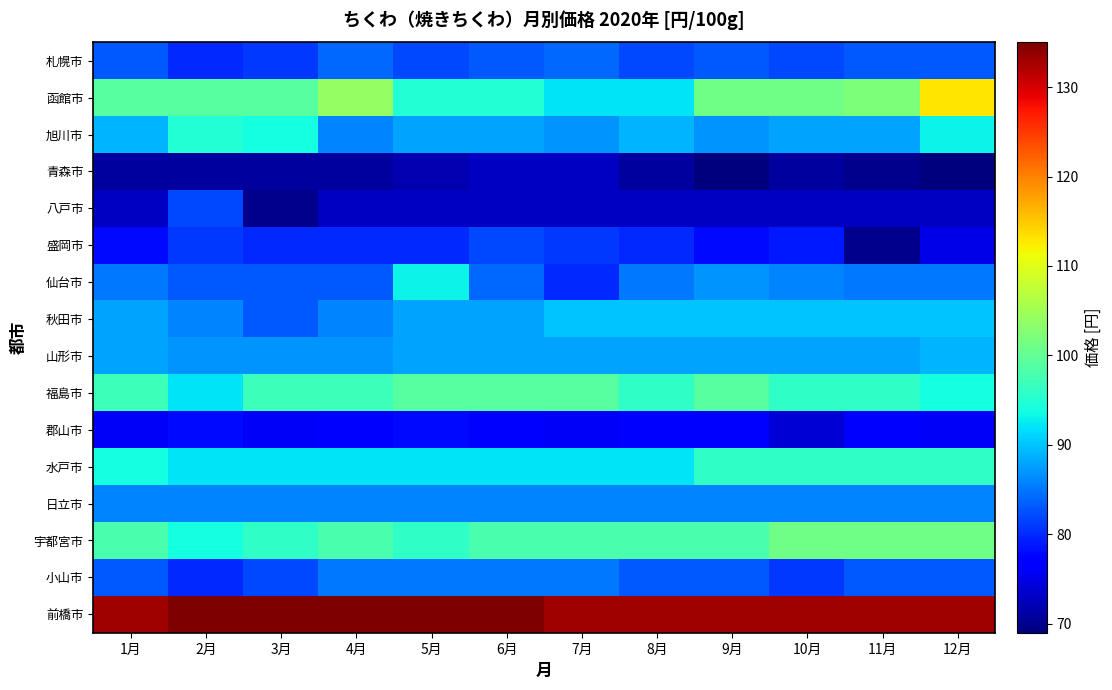

Which label corresponds to the largest value in the chart?

2月